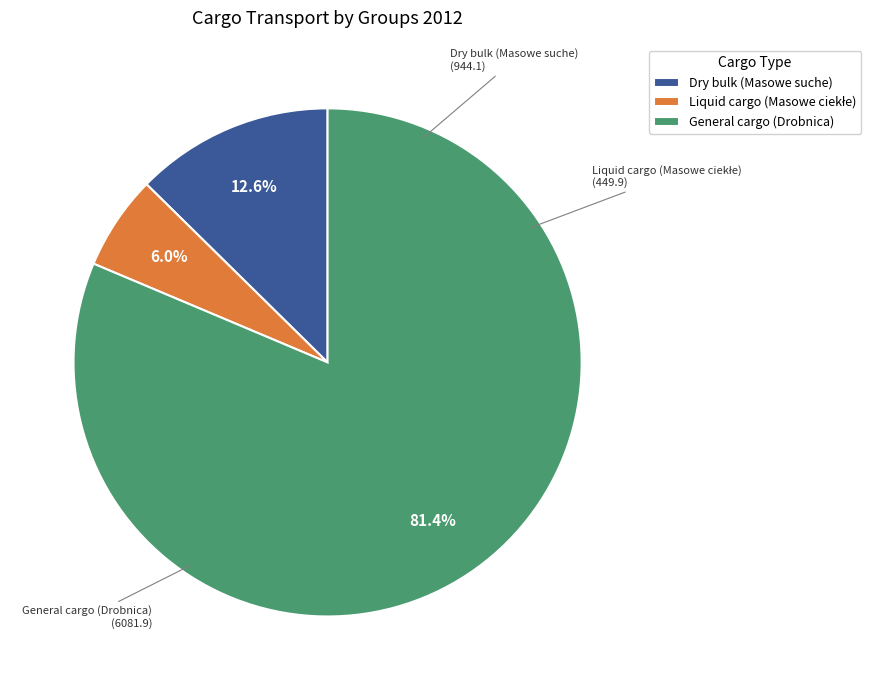

Is there a majority slice in this chart?

Yes